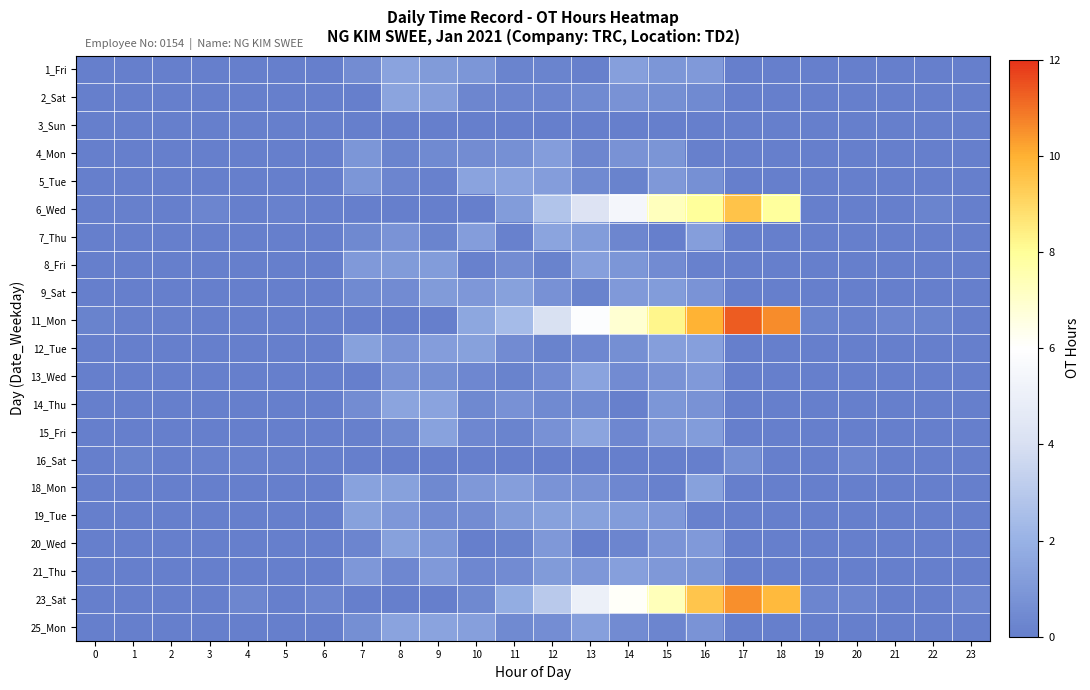

How many series are shown in this chart?

21